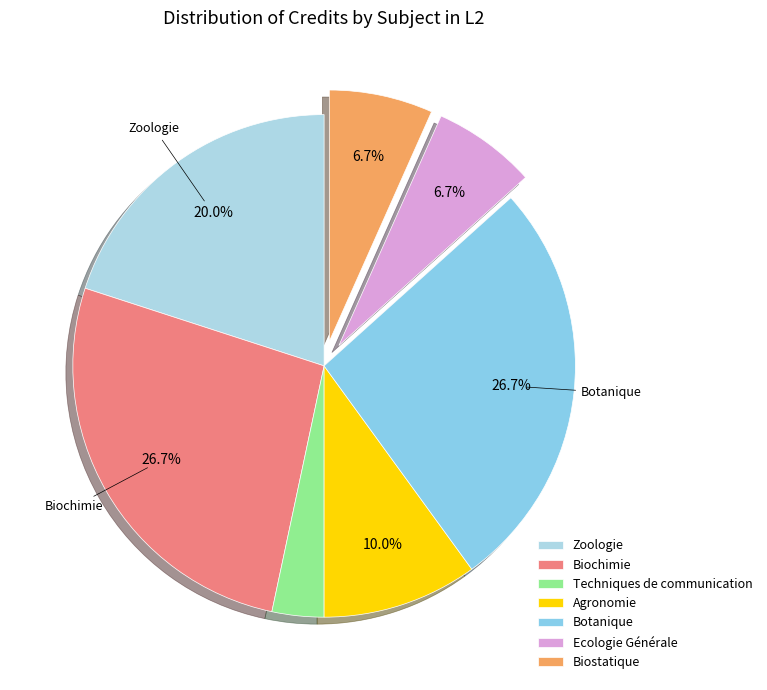

Is it true that Ecologie Générale is 12% of the pie?

False